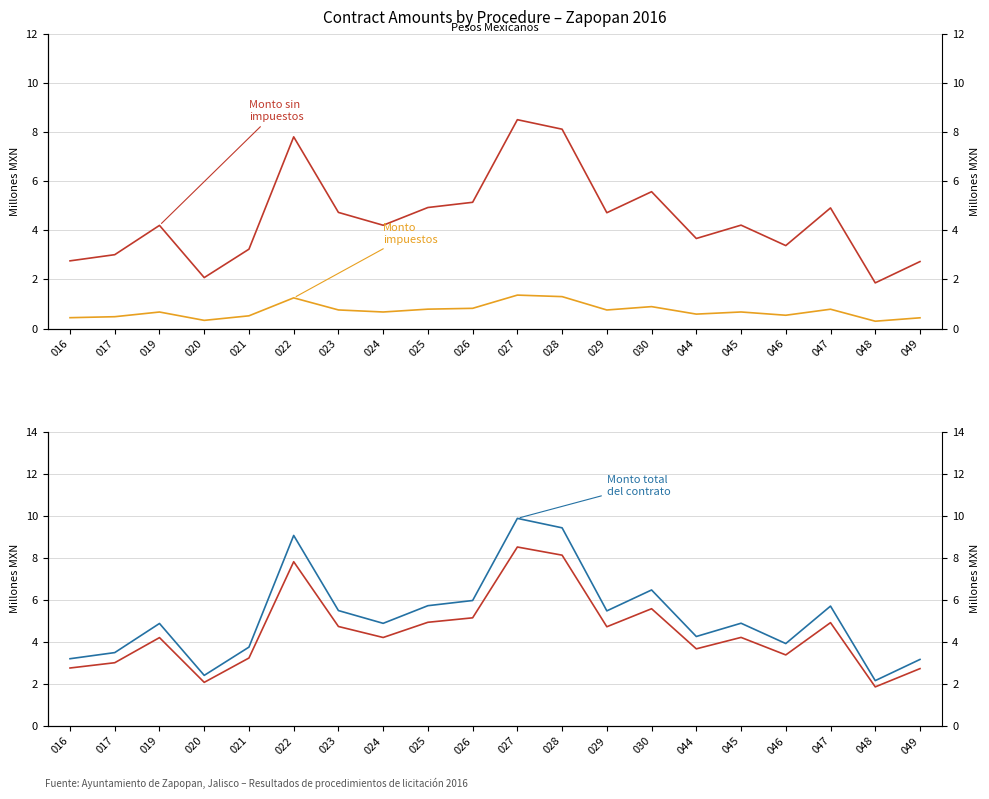

Between 021 and 022, which is larger?

022